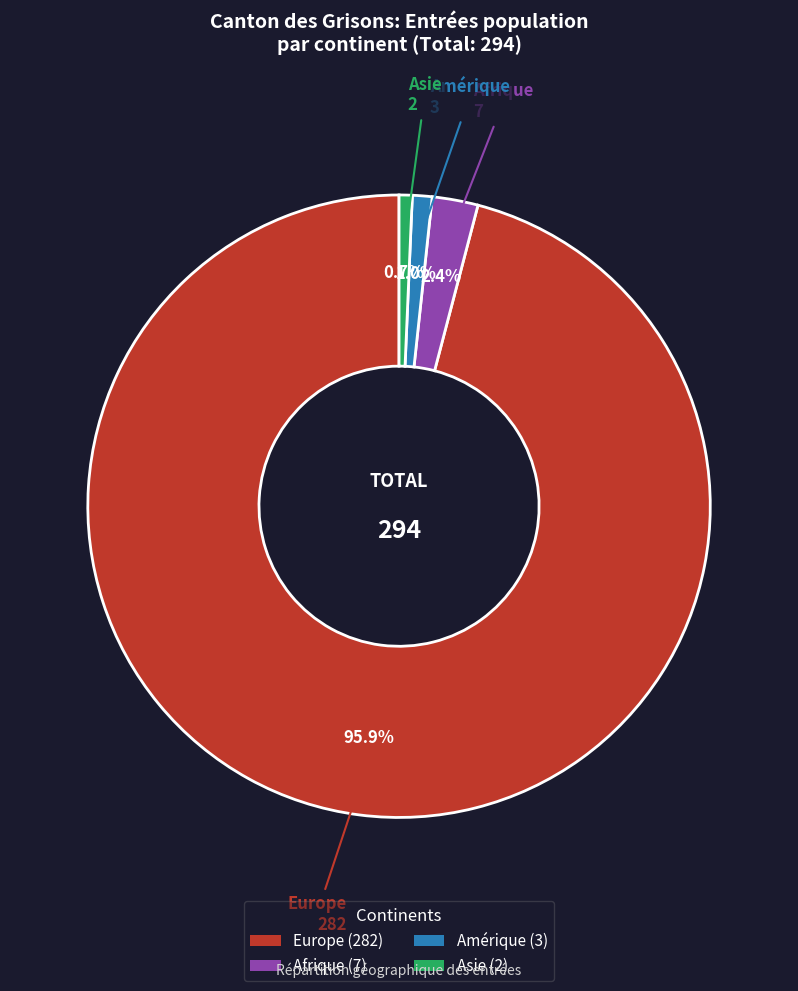

Which slice is the largest?

Europe